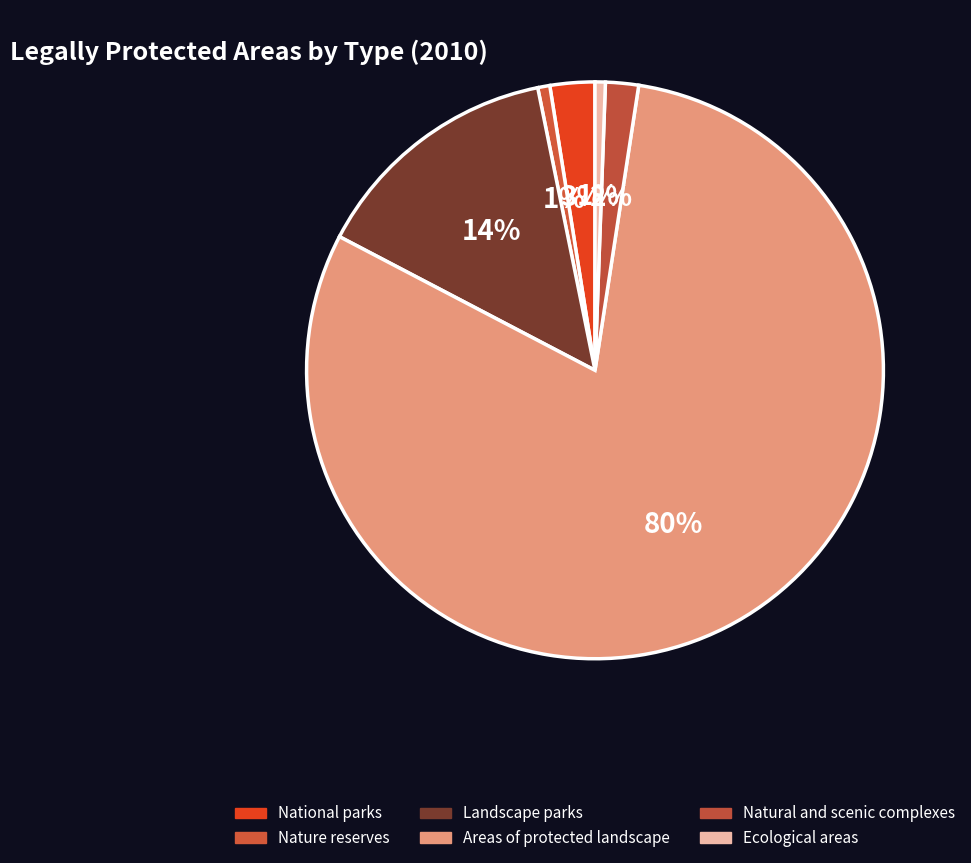

To the nearest percent, what is the difference between the National parks and Areas of protected landscape slice percentages?

78%